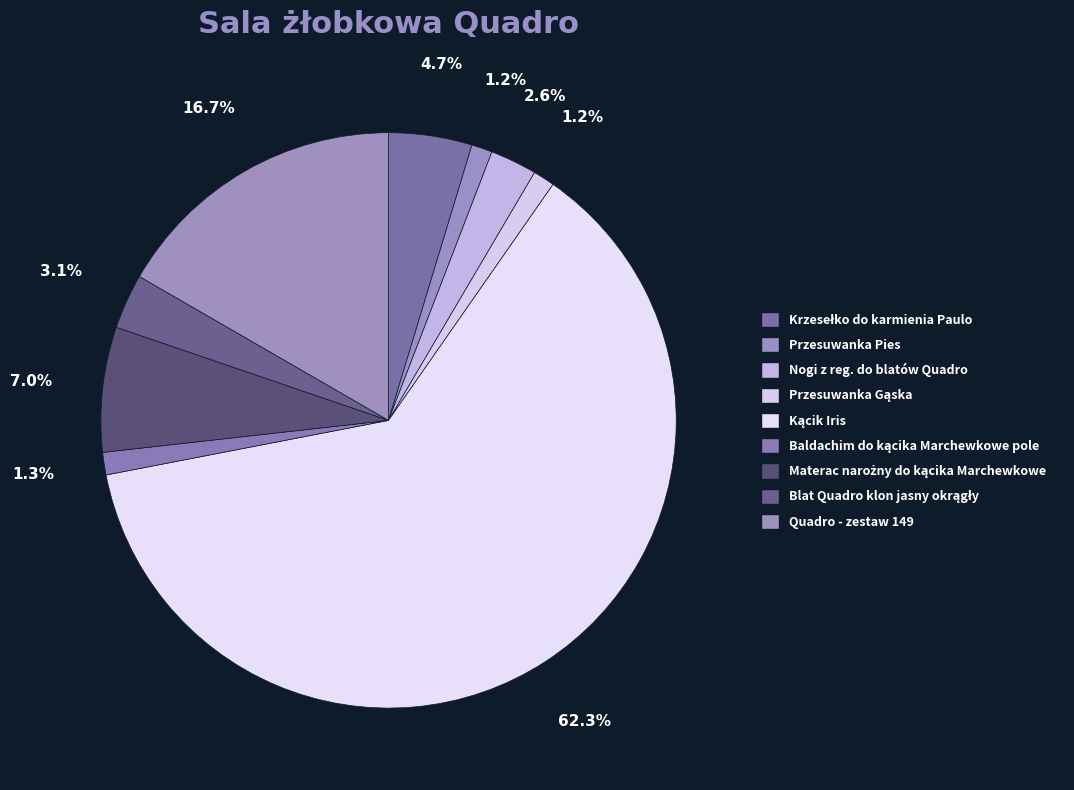

Is there a majority slice in this chart?

Yes